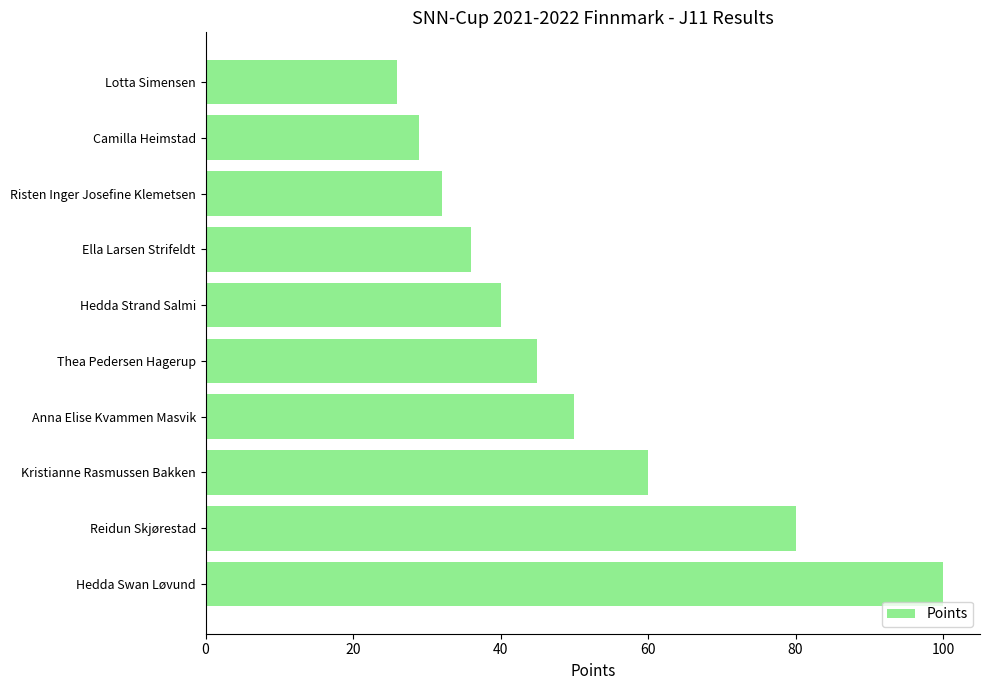

What is the greatest value displayed?

100